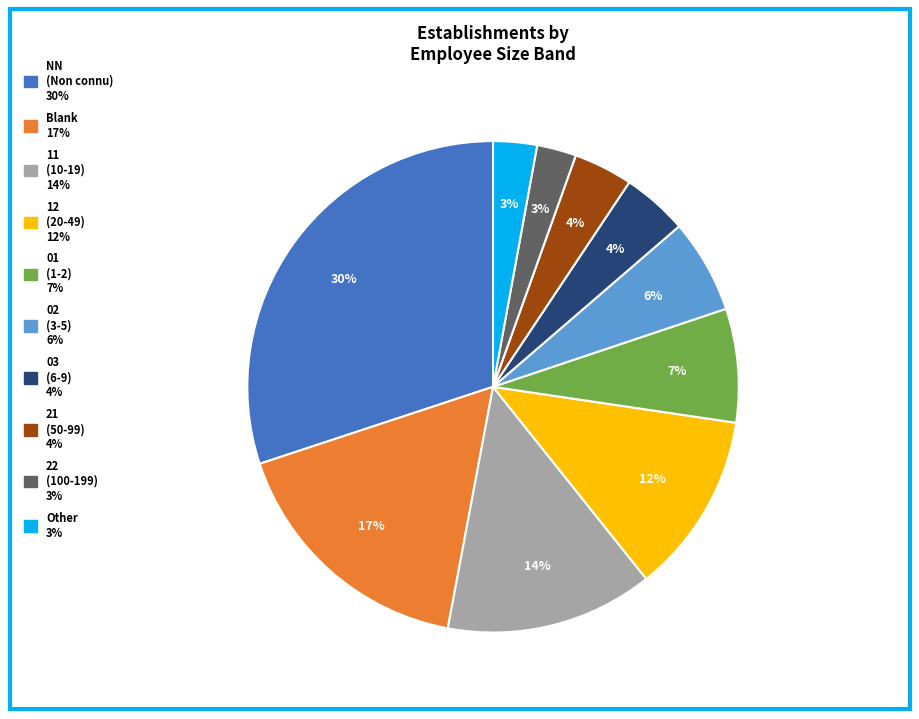

To the nearest percent, what is the average slice percentage?

10%